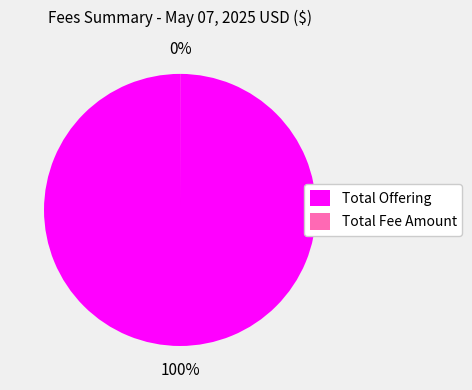

What percentage is the Total Offering slice, to the nearest percent?

100%